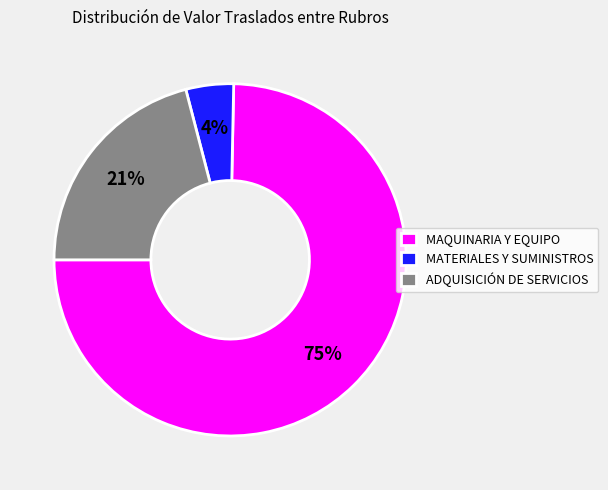

What is the largest slice in the pie chart?

MAQUINARIA Y EQUIPO